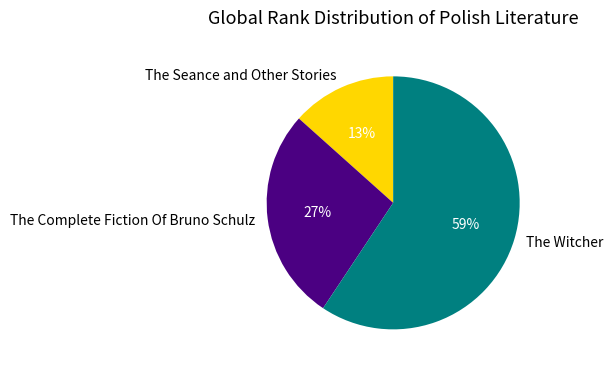

To the nearest percent, what is the average slice percentage?

33%